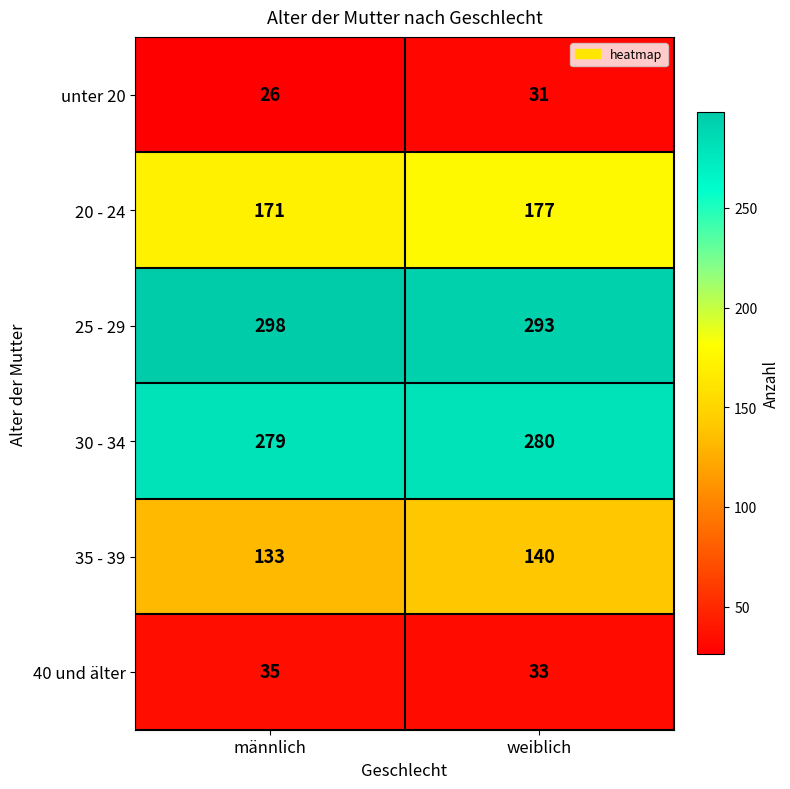

At which label is 20 - 24 closest to 174?

männlich